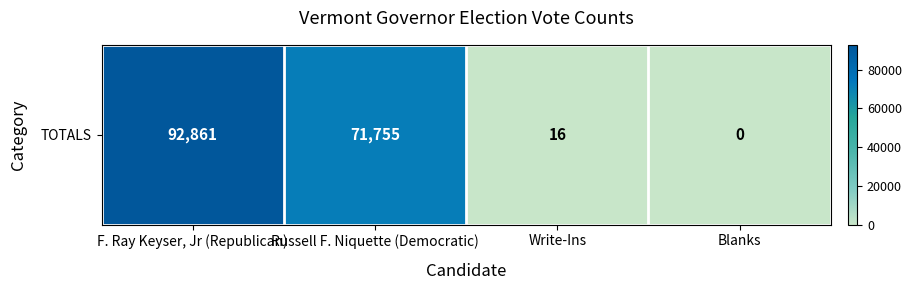

Read the value at F. Ray Keyser, Jr (Republican).

92861